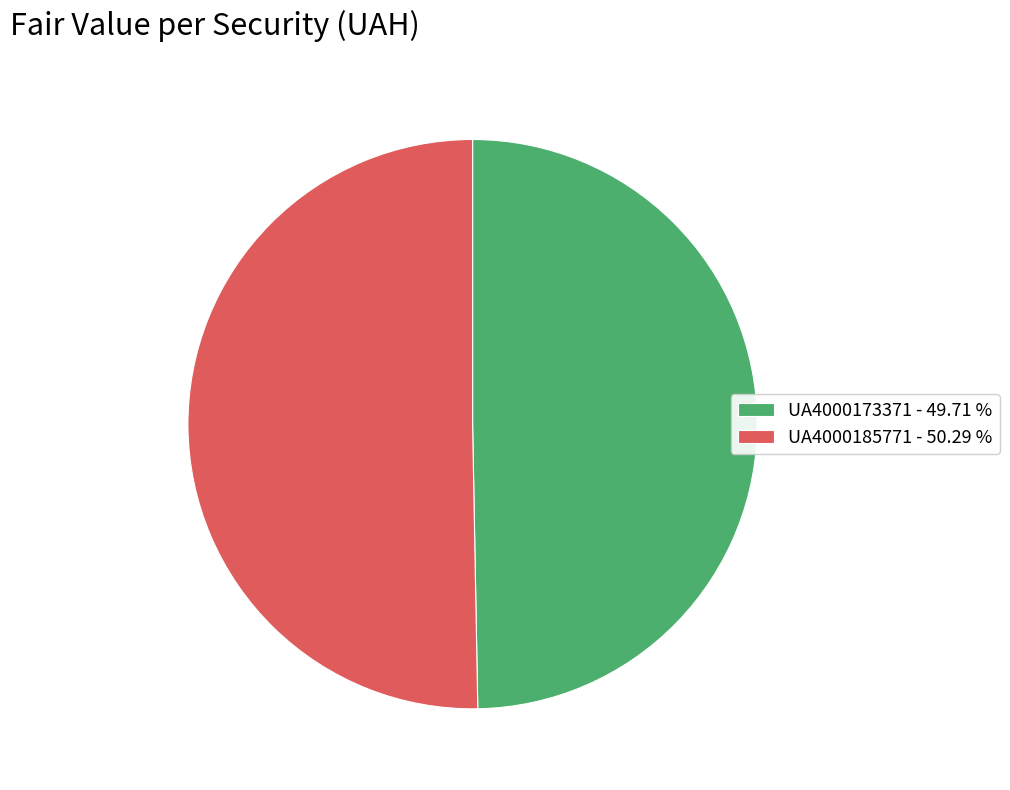

Is the sum of UA4000185771 and UA4000173371 greater than half?

Yes